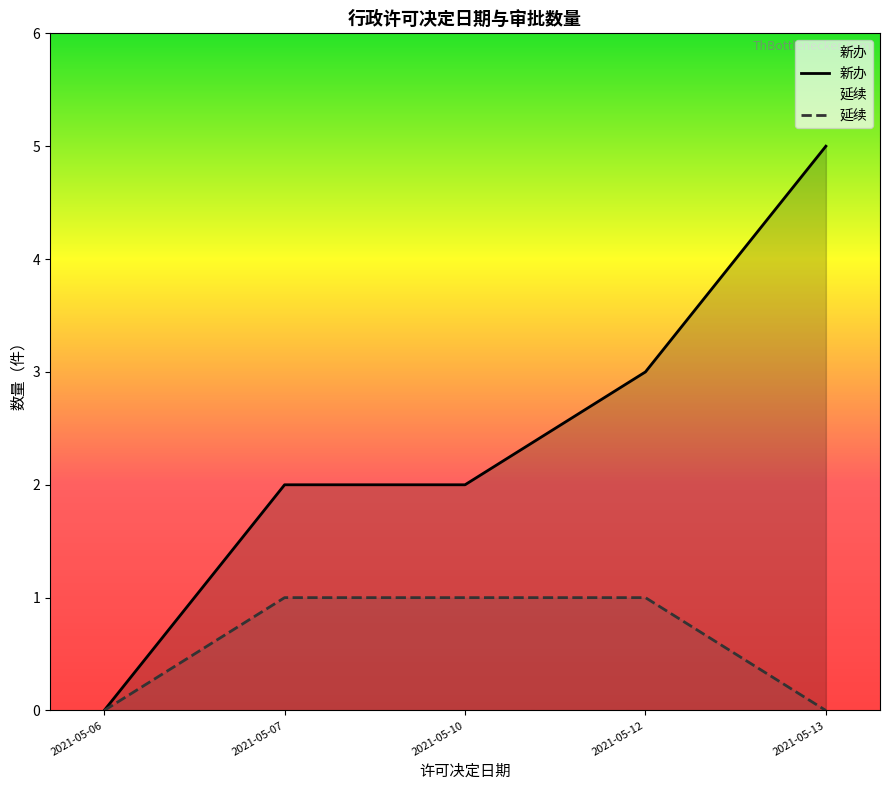

Which series has the widest spread of values?

新办